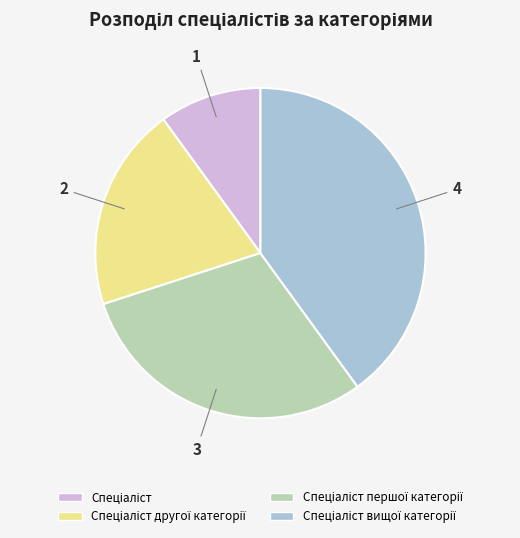

Is there any slice that represents more than half of the pie?

No